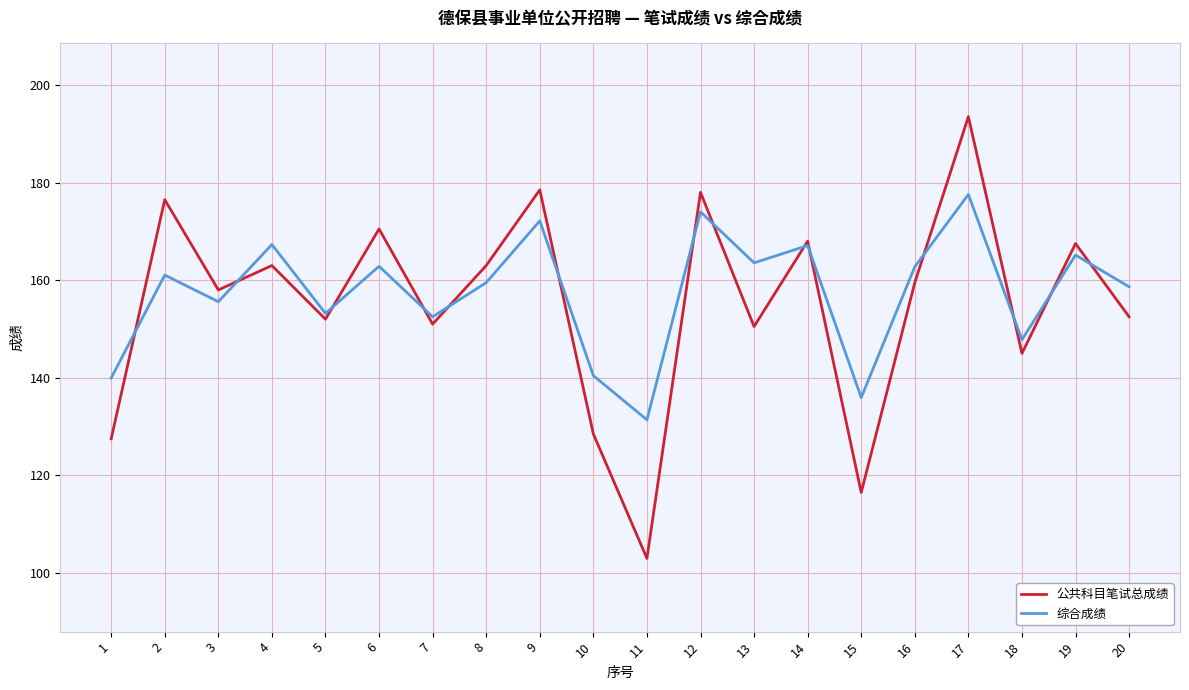

What is the sum of all 公共科目笔试总成绩 values?

3102.5